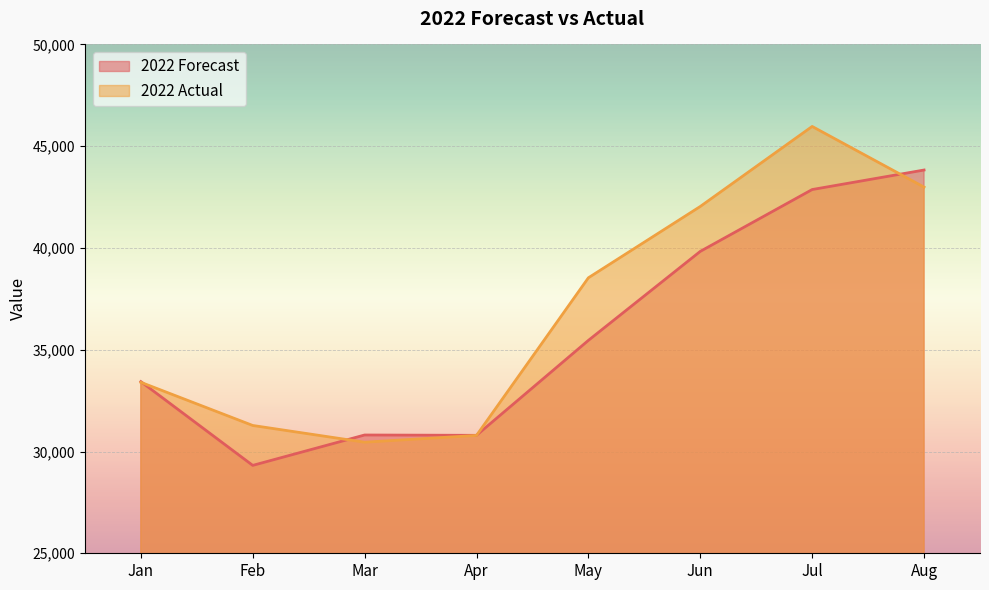

List the series in order of their overall mean, lowest first.

2022 Forecast, 2022 Actual